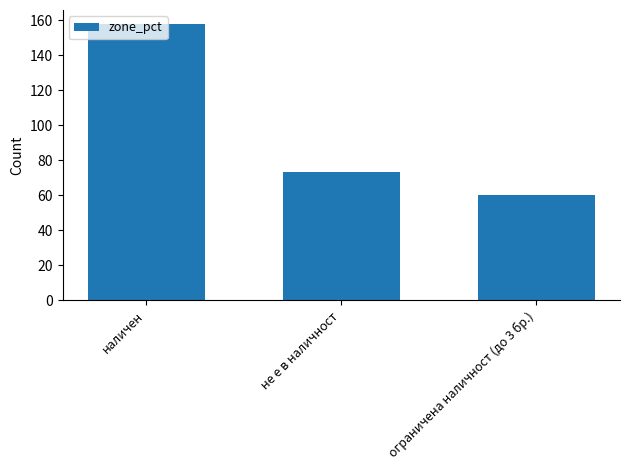

What is the difference between the values at ограничена наличност (до 3 бр.) and наличен?

98